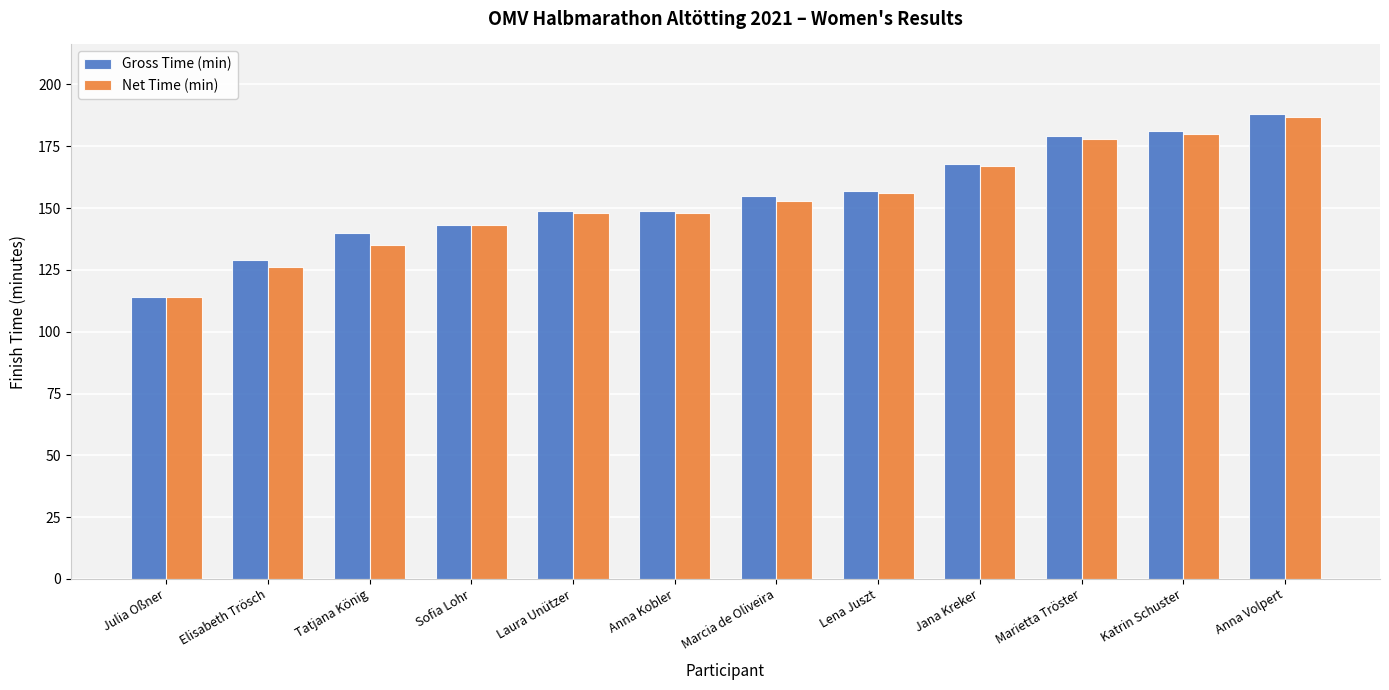

What is the value of the Gross Time (min) bar at the 9th from the left?

168